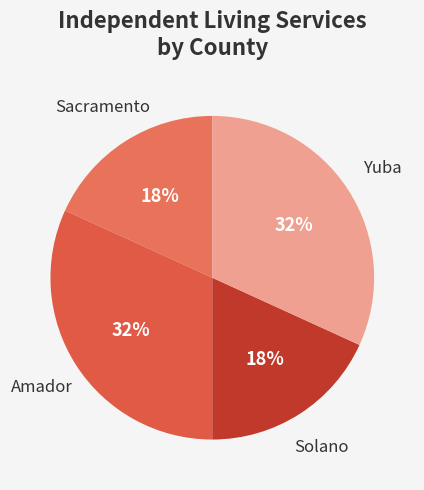

To the nearest percent, what percentage of the pie is Yuba?

32%